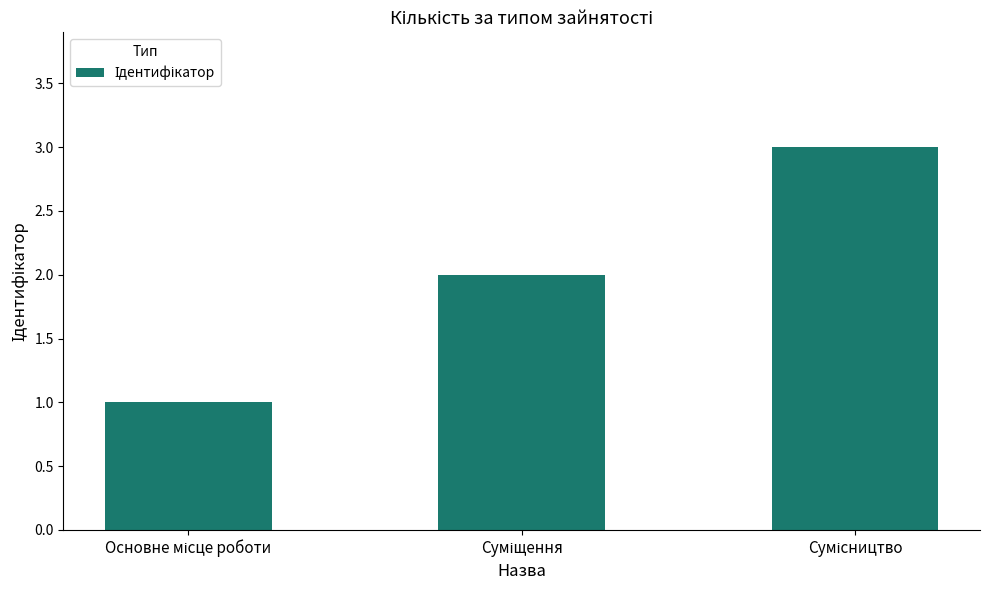

How many bars are there in total?

3